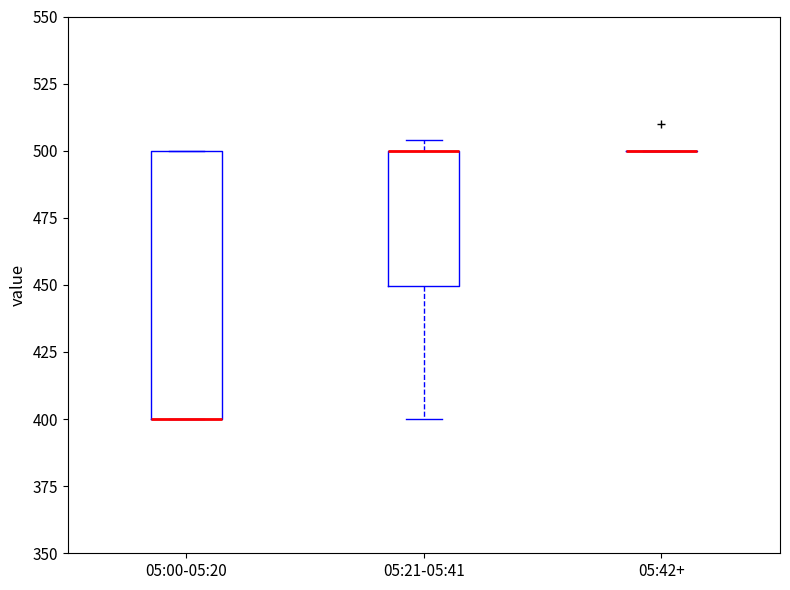

Reading left to right, read every box against the y-axis: the position of its median line, the range the box covers, and the ends of its whiskers. The values are not printed on the chart, so give them approximately, as read against the axis.

05:00-05:20: median 400 (drawn on the box's lower edge), box 400 to 500, whiskers 400 to 500
05:21-05:41: median 500 (drawn on the box's upper edge), box 450 to 500, whiskers 400 to 505
05:42+: box collapsed to a line at 500, whiskers 500 to 500